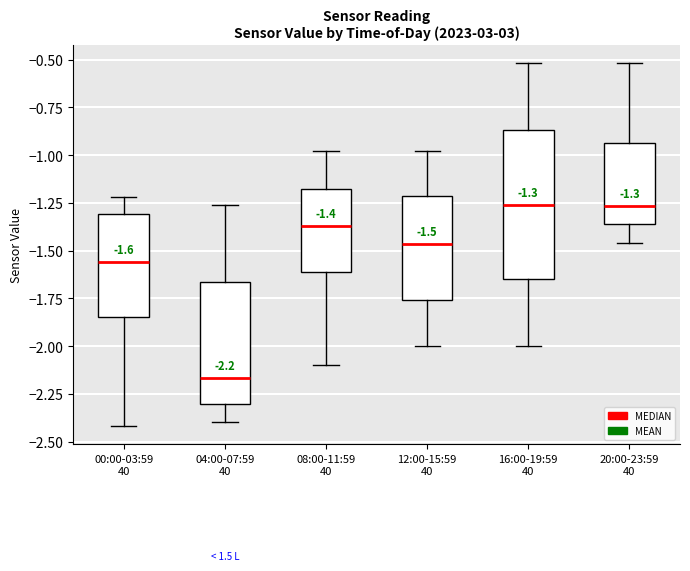

Comparing the boxes themselves (not the whiskers), which one is the tallest?

16:00-19:59 40